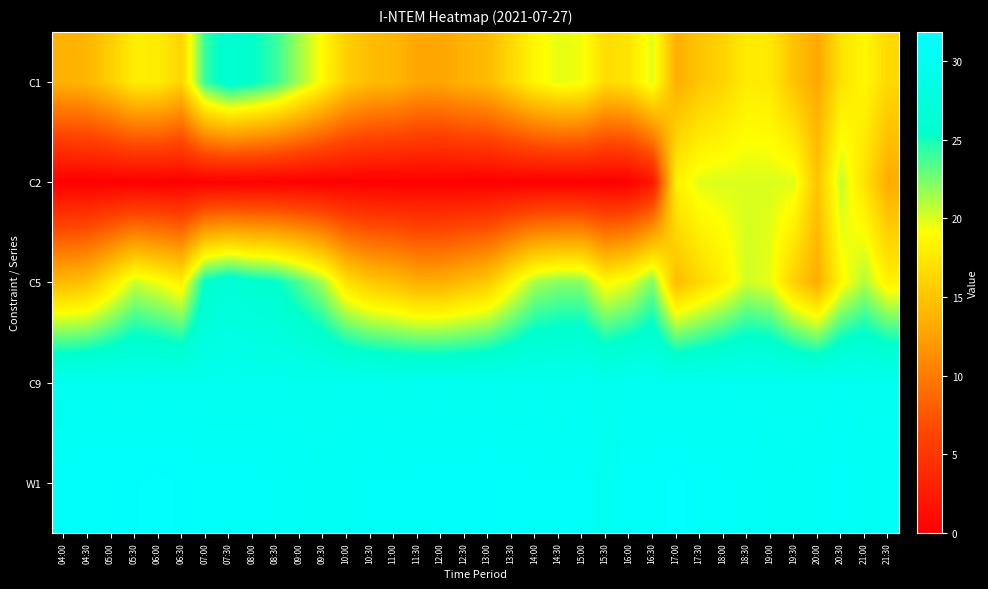

What is the total value across all series at 20:30?

117.8